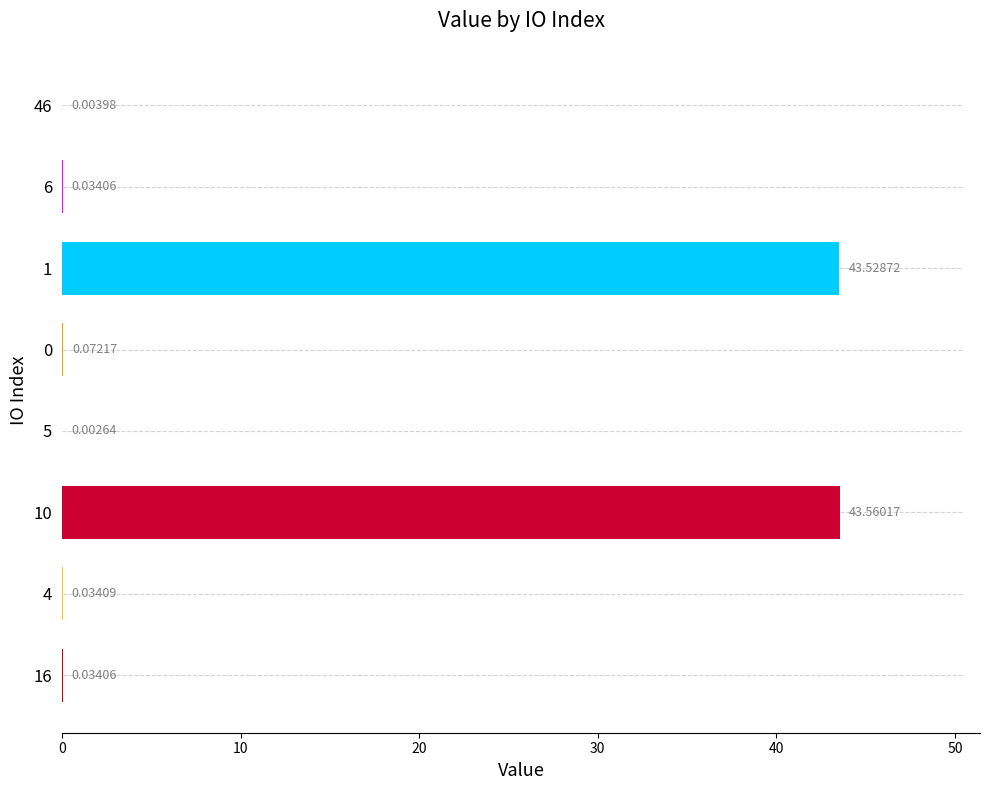

What is the maximum value shown in the chart?

43.6